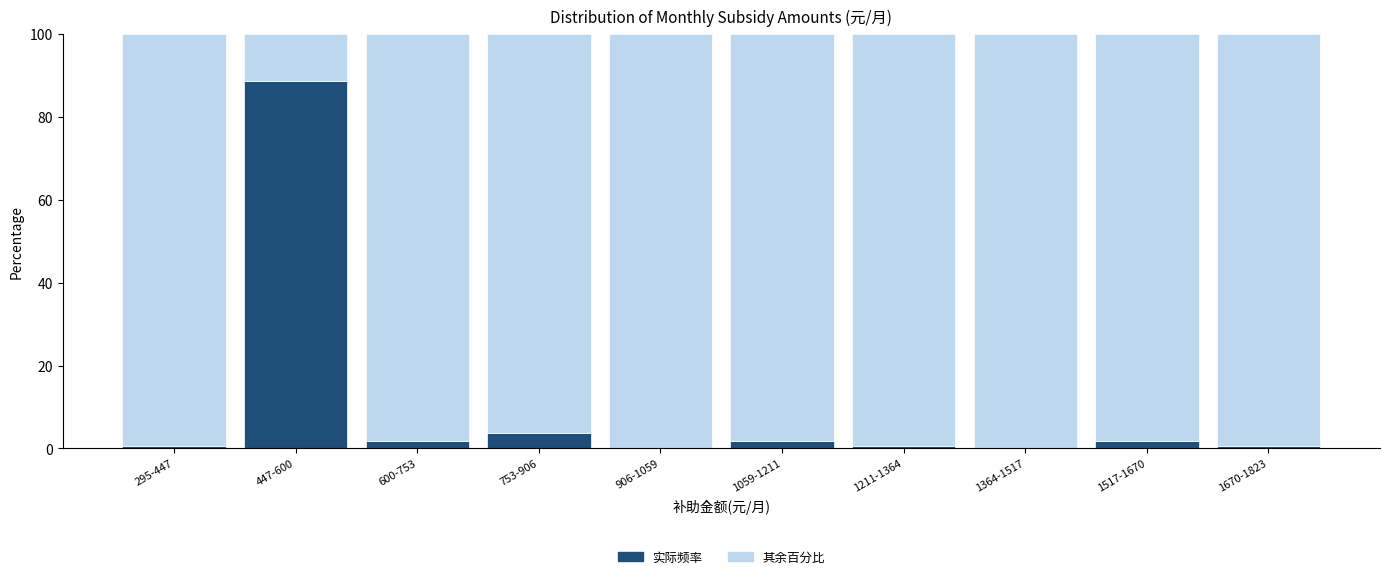

What is the total value across all series at 906-1059?

100.0